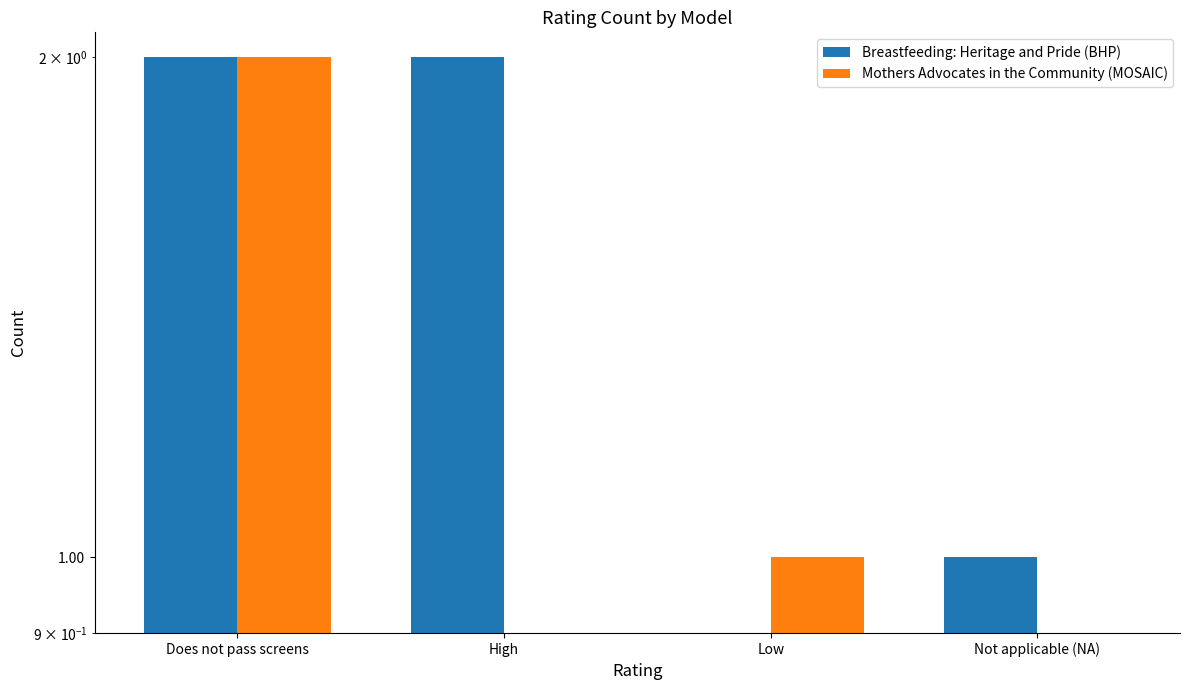

Count the Mothers Advocates in the Community (MOSAIC) values in the range 0 to 2.

4